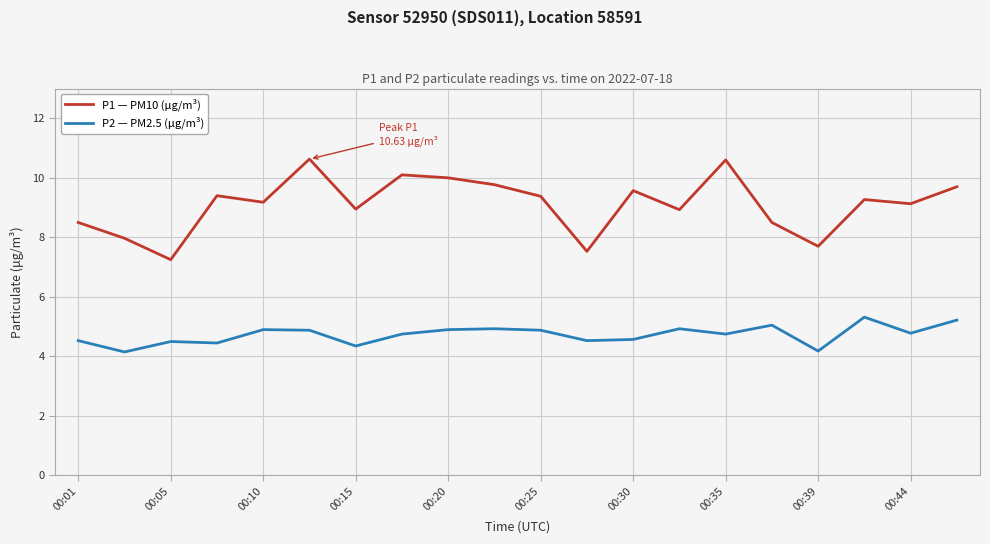

Rank the series by their maximum value, from highest to lowest.

P1 — PM10 (μg/m³), P2 — PM2.5 (μg/m³)